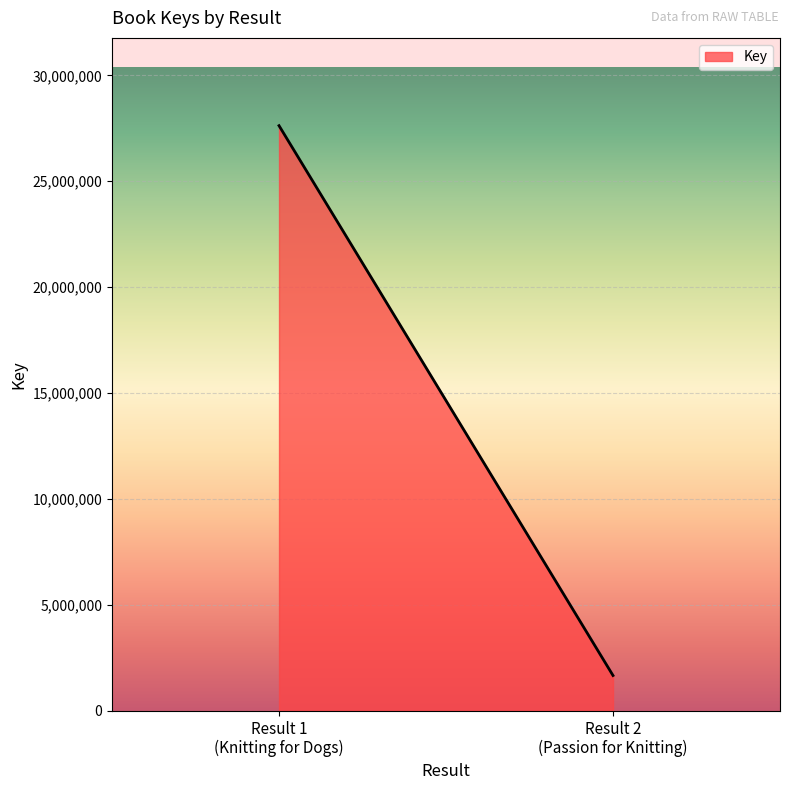

Is it true that the value at 2 is 1669009?

True